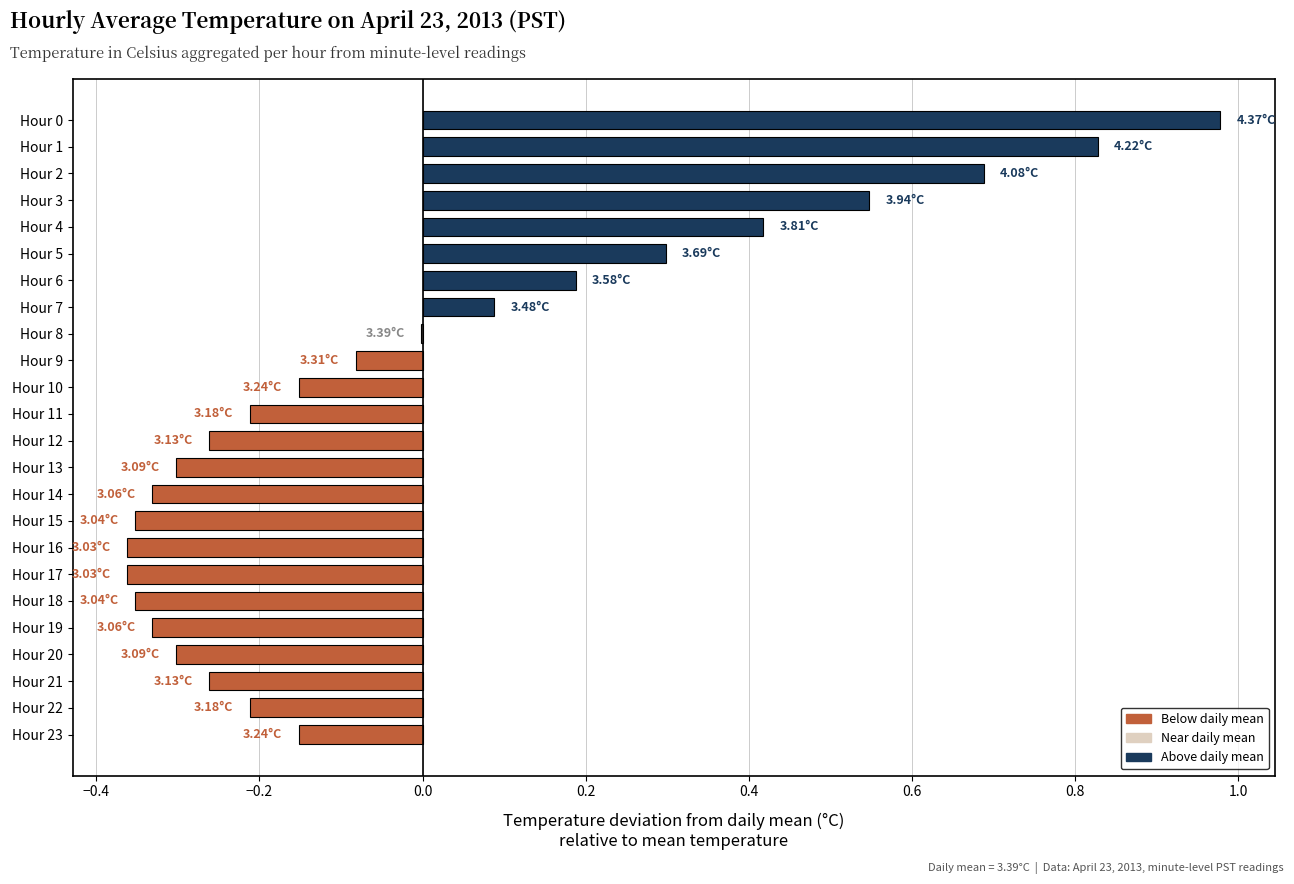

Are the bars horizontal?

Yes